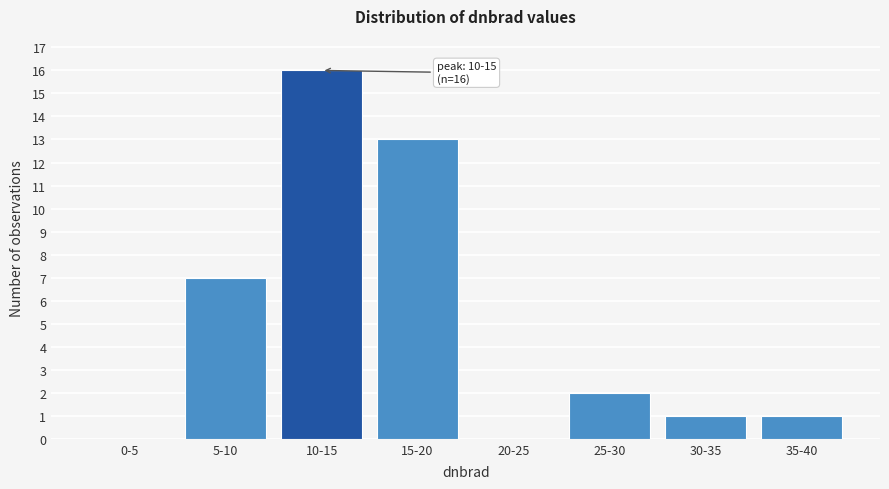

Reading right to left, extract all data points from this chart.

35-40=1	30-35=1	25-30=2	20-25=0	15-20=13	10-15=16	5-10=7	0-5=0